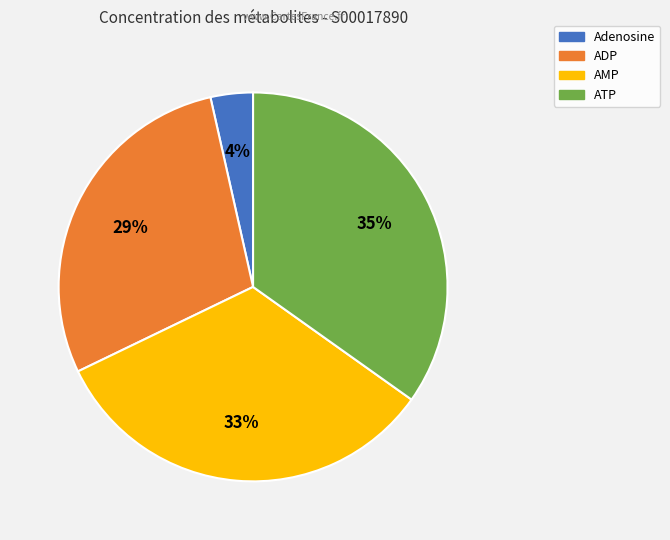

To the nearest percent, what percentage of the pie is ADP?

29%